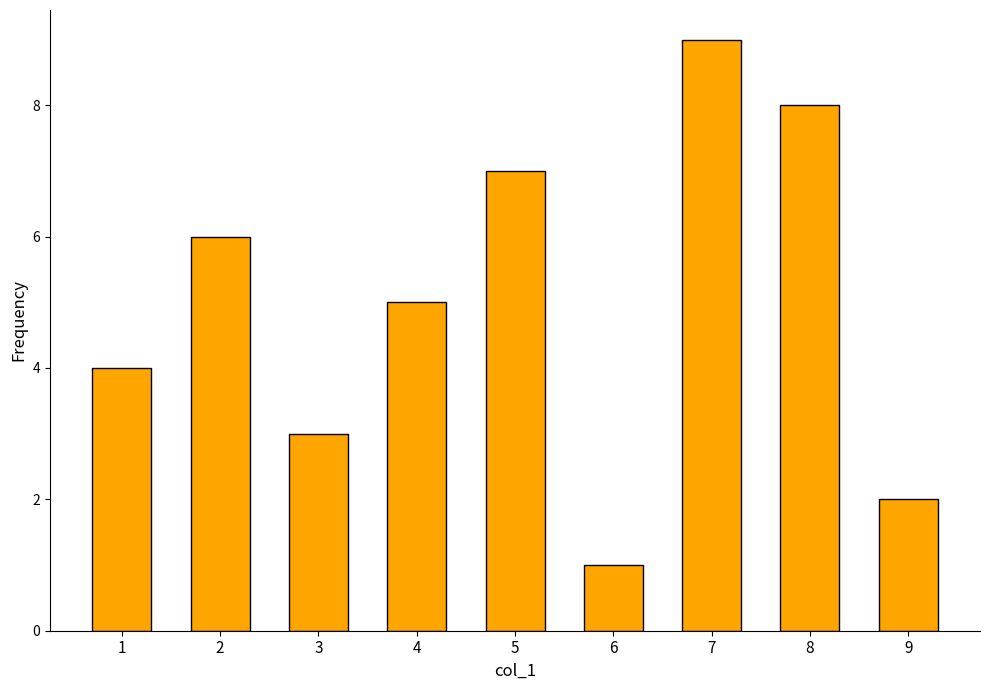

What is the sum of all values?

45